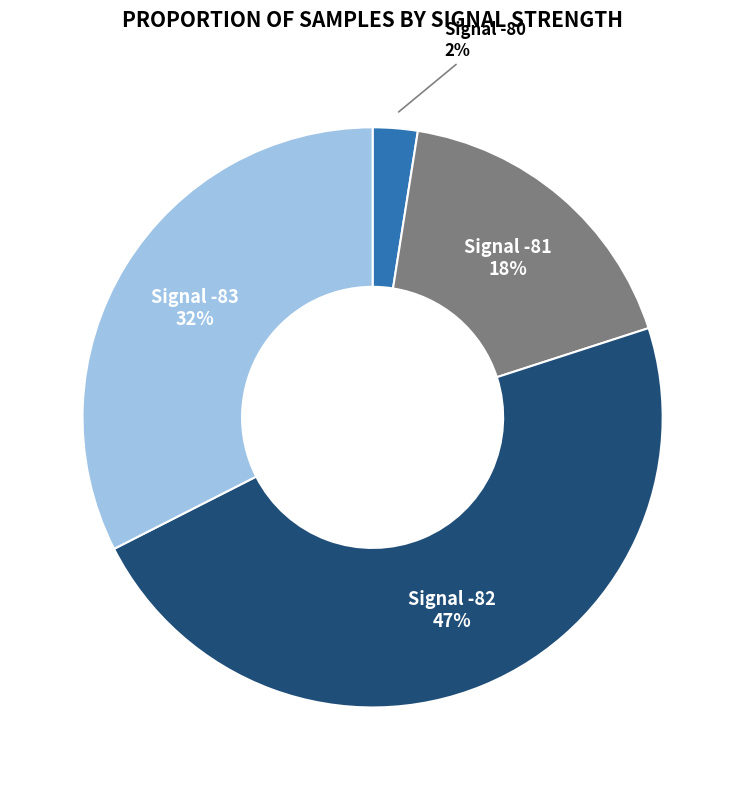

Is there a majority slice in this chart?

No